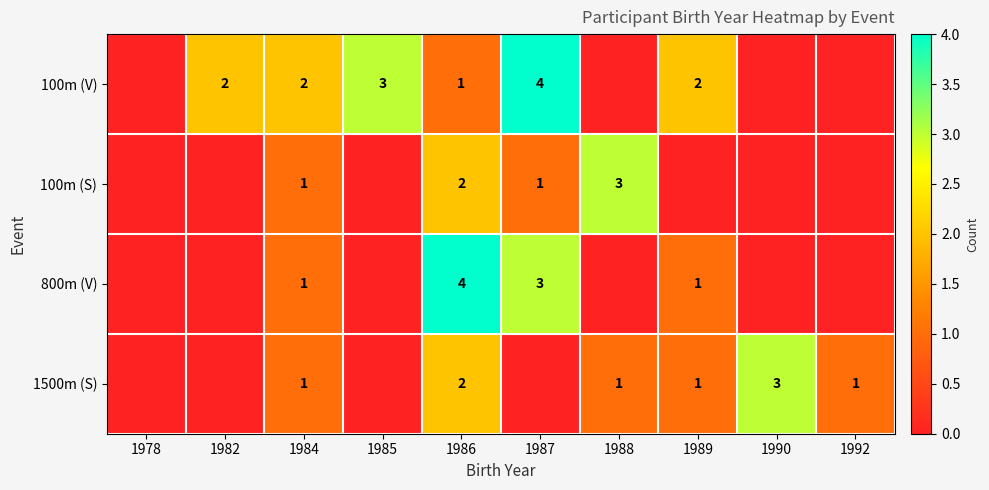

Which has a higher value, 1986 or 1987?

1987